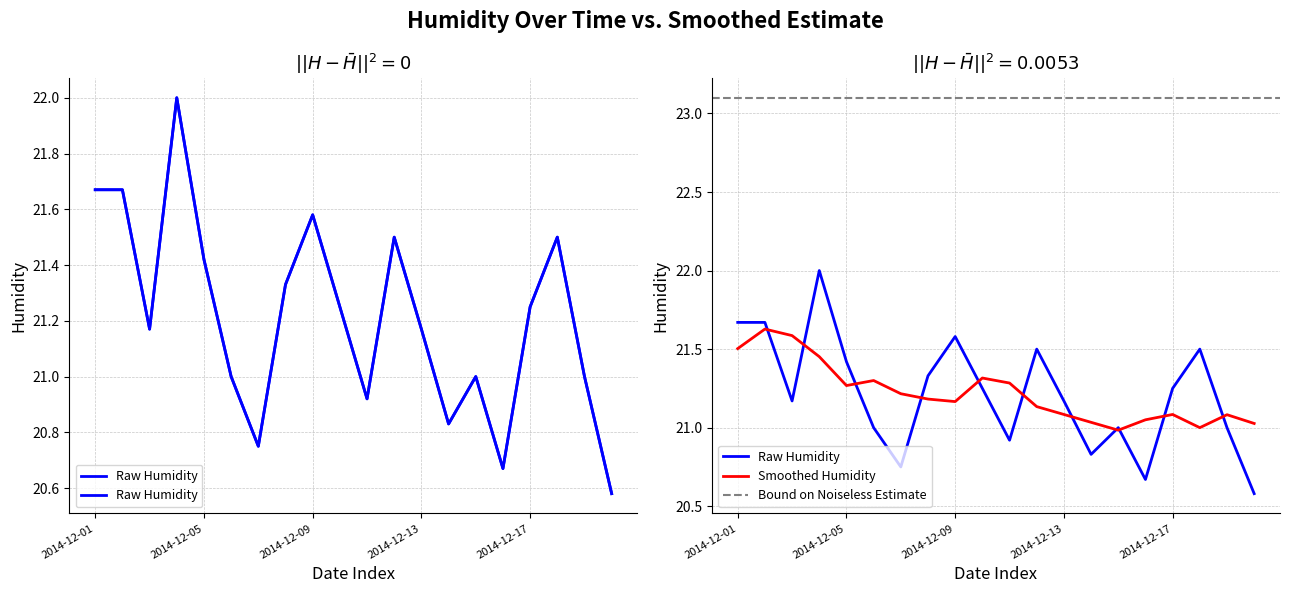

What is the sum of the values at 2014-12-16 and 2014-12-04?

42.7